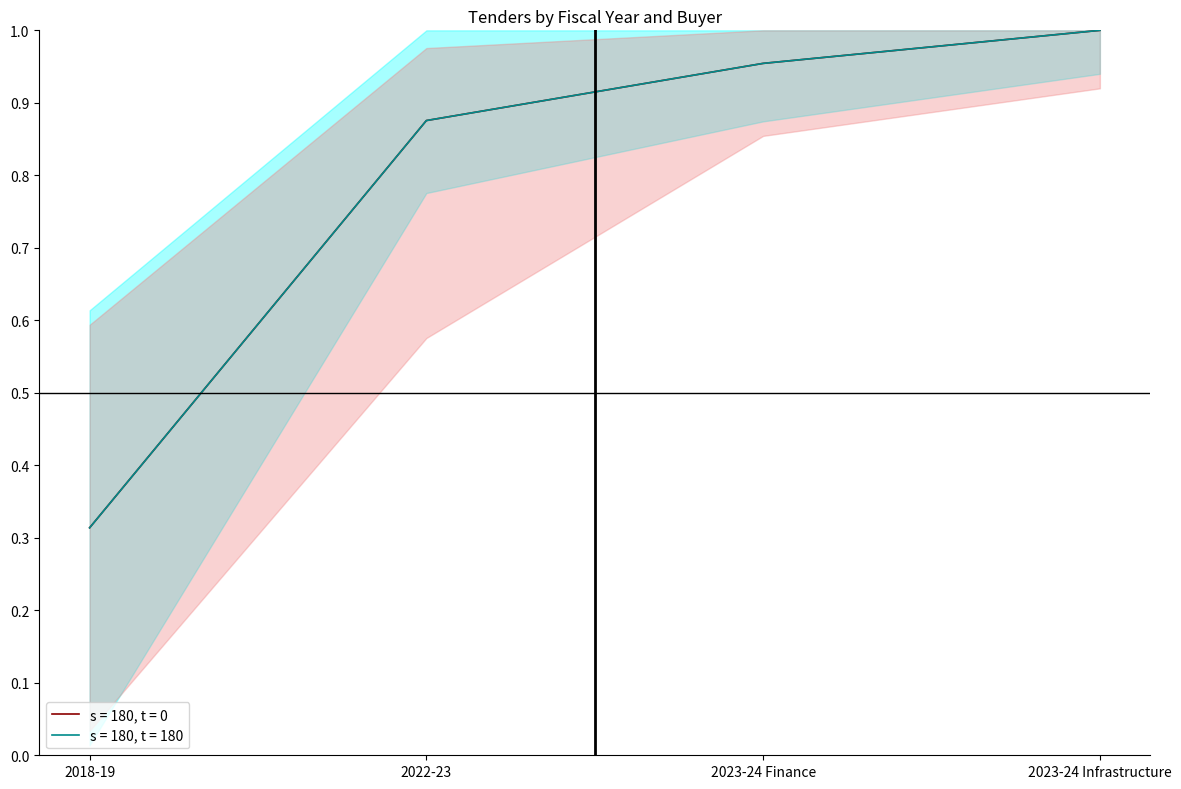

How many lines are shown in the chart?

2